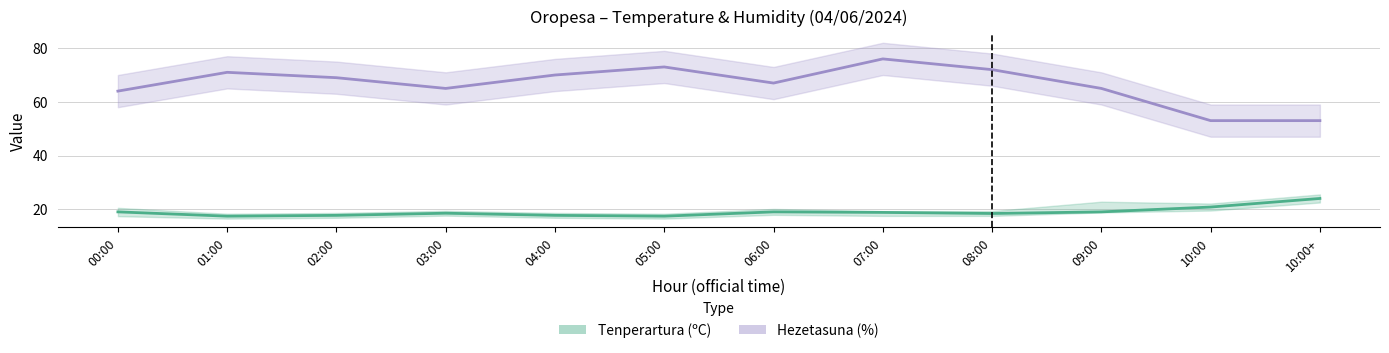

Rank the categories by Tenperartura (ºC) value from lowest to highest.

01:00, 05:00, 02:00, 04:00, 08:00, 03:00, 07:00, 00:00, 06:00, 09:00, 10:00, 10:00+